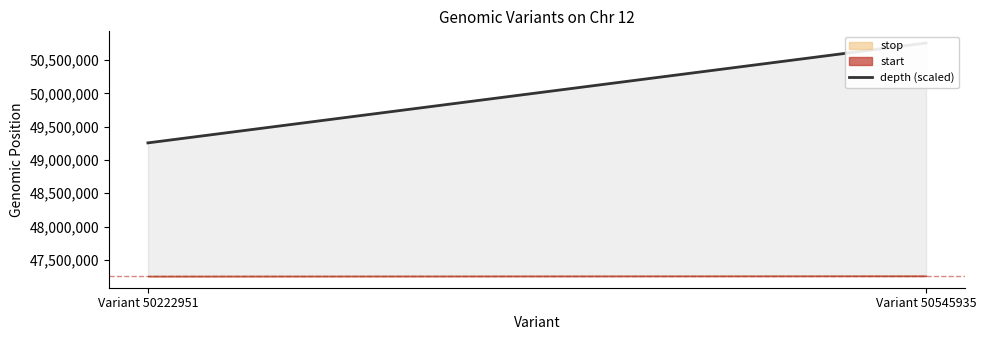

What is the change in value from Variant 50222951 to Variant 50545935?

+1500000